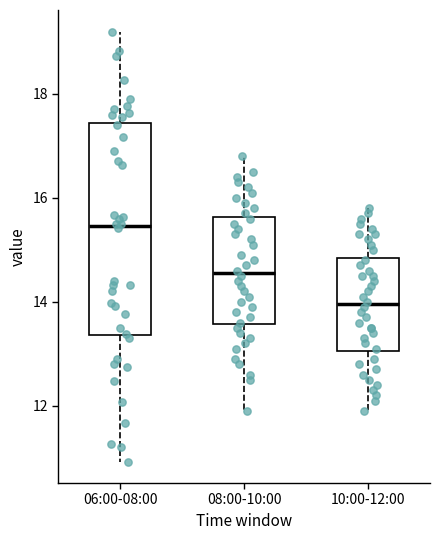

Which box has the lowest median line?

10:00-12:00